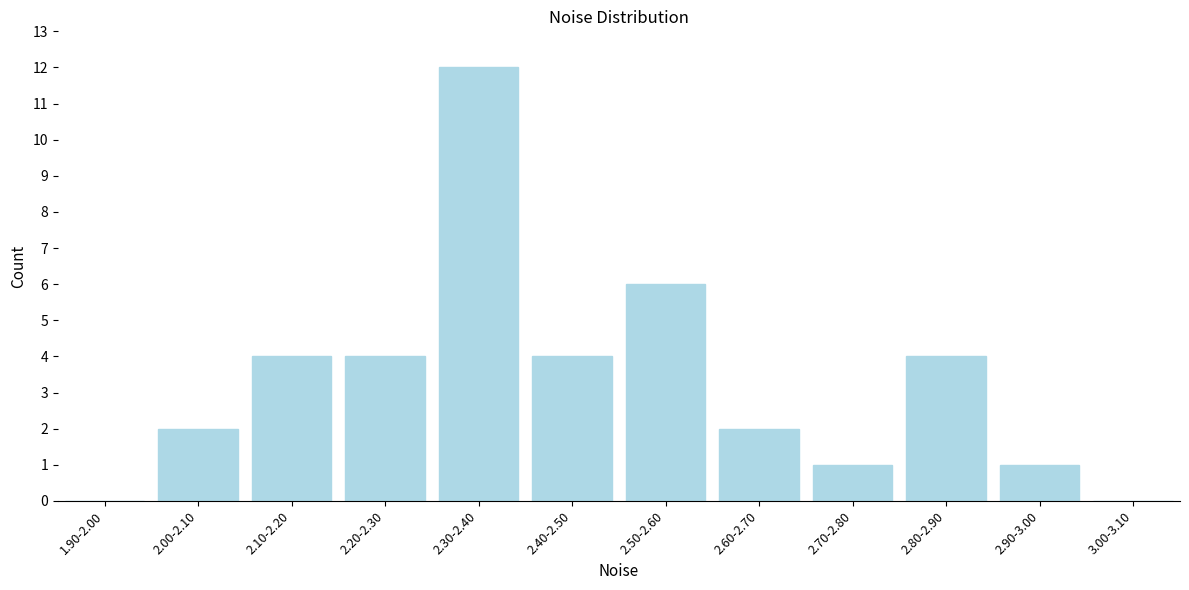

Reading right to left, transcribe all the data shown in this chart.

3.00-3.10=0	2.90-3.00=1	2.80-2.90=4	2.70-2.80=1	2.60-2.70=2	2.50-2.60=6	2.40-2.50=4	2.30-2.40=12	2.20-2.30=4	2.10-2.20=4	2.00-2.10=2	1.90-2.00=0